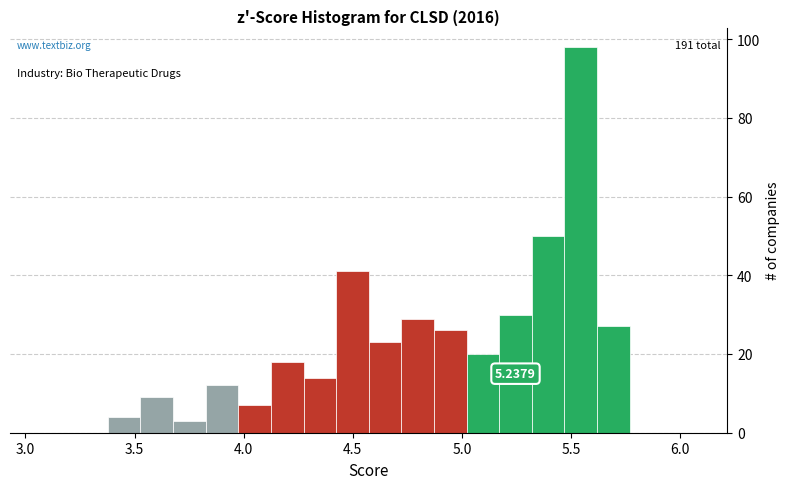

Around what value on the x-axis is the tallest bar? Give the approximate position of its centre, as read against the axis.

5.55